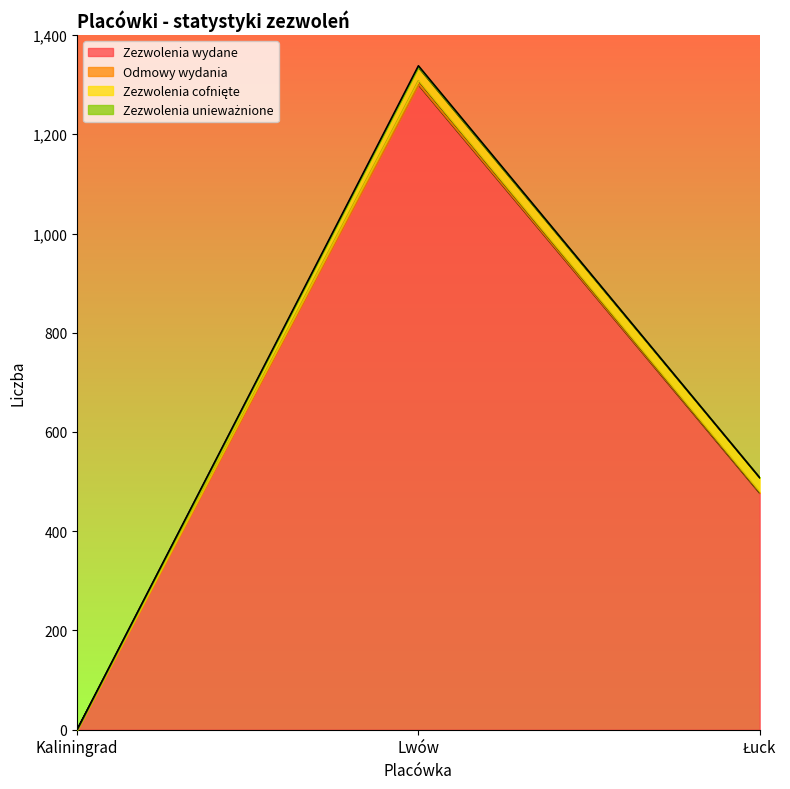

What is the sum of all Zezwolenia wydane values?

1777